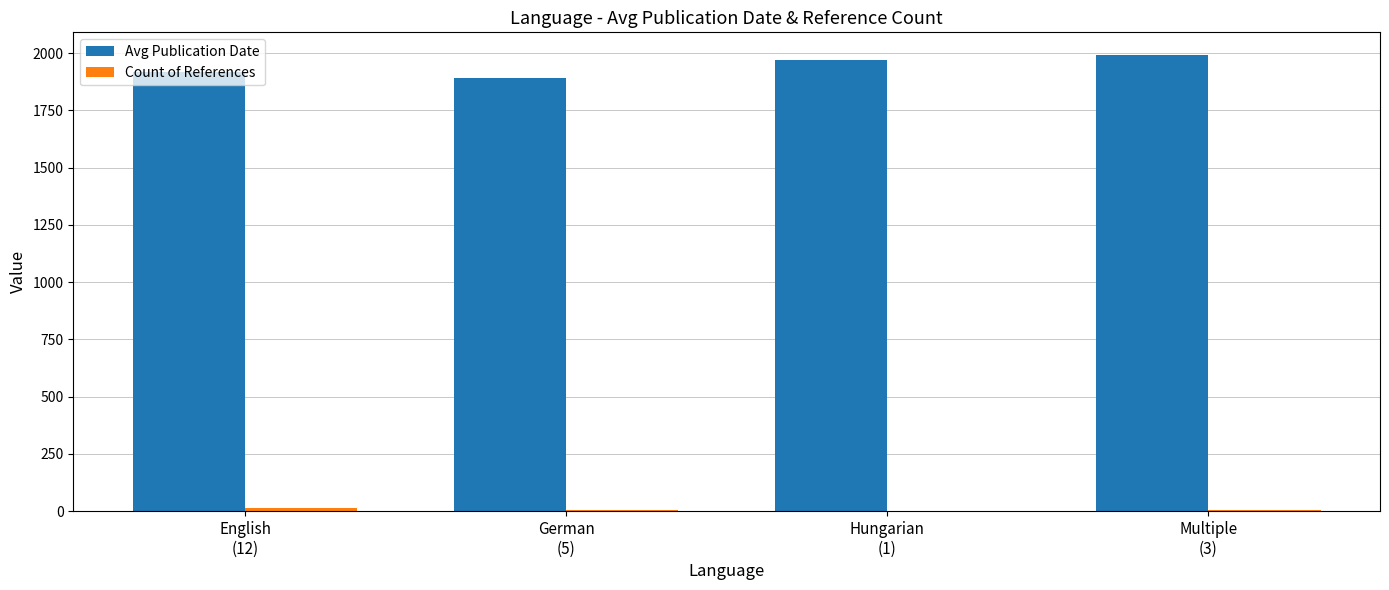

What is the sum of all Avg Publication Date values?

7769